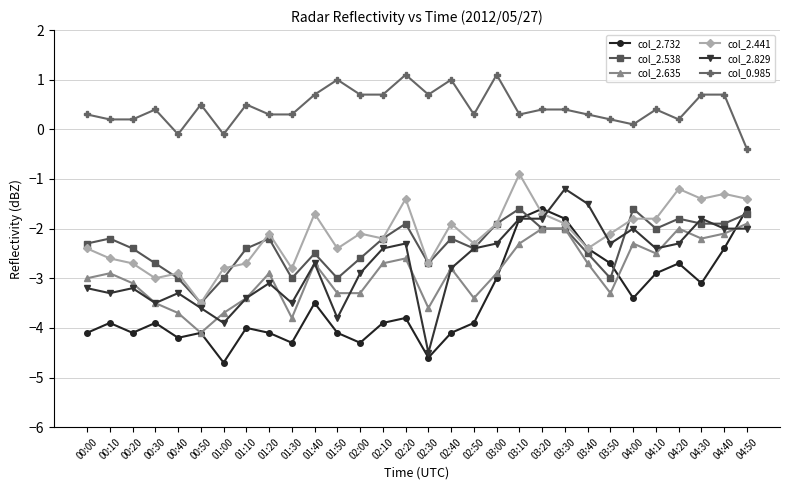

Between 00:00 and 01:40, which series saw the biggest shift?

col_2.441